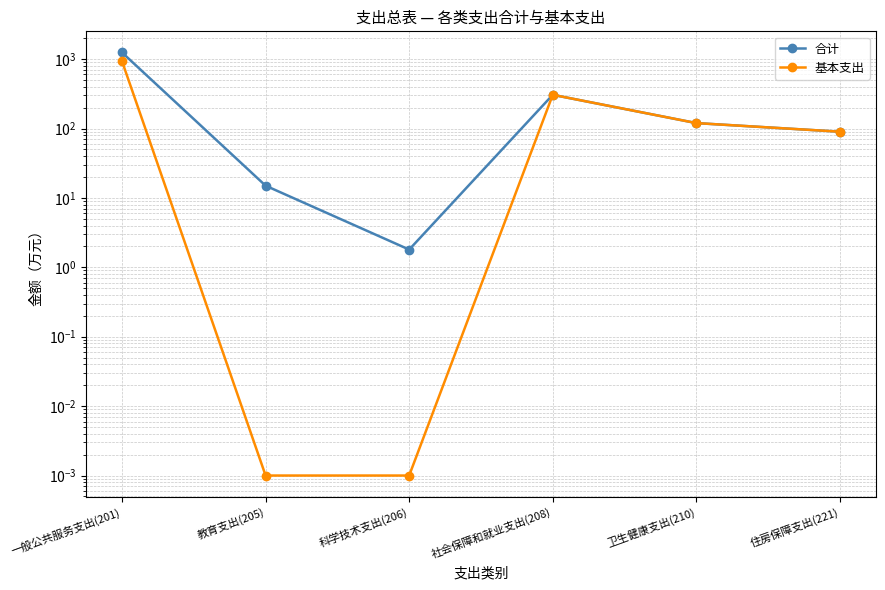

Rank the series at 一般公共服务支出(201) from lowest to highest value.

基本支出, 合计